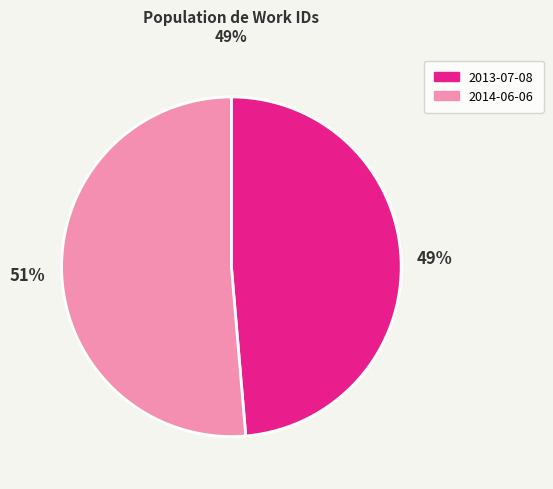

Between 2014-06-06 and 2013-07-08, which is larger?

2014-06-06